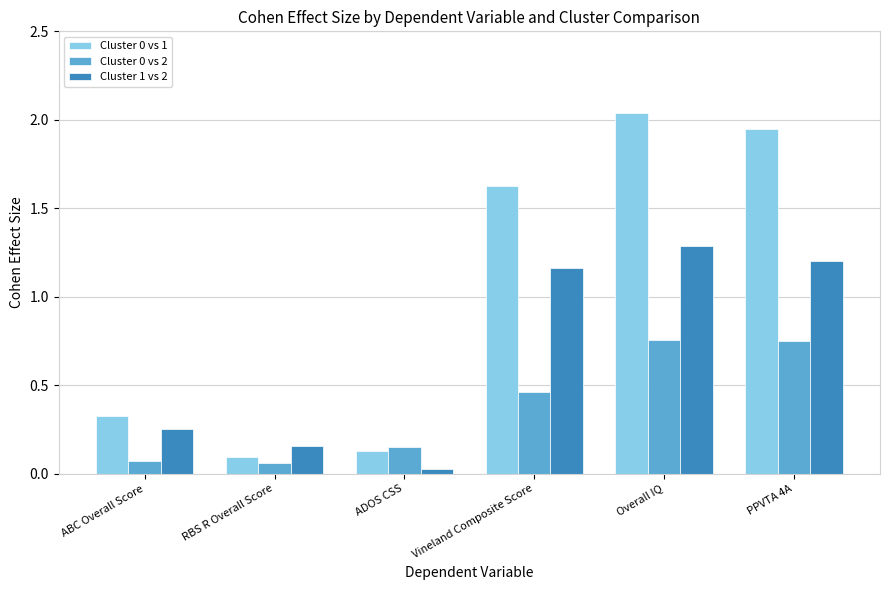

What is the approximate value of Cluster 0 vs 1 at Vineland Composite Score?

1.6